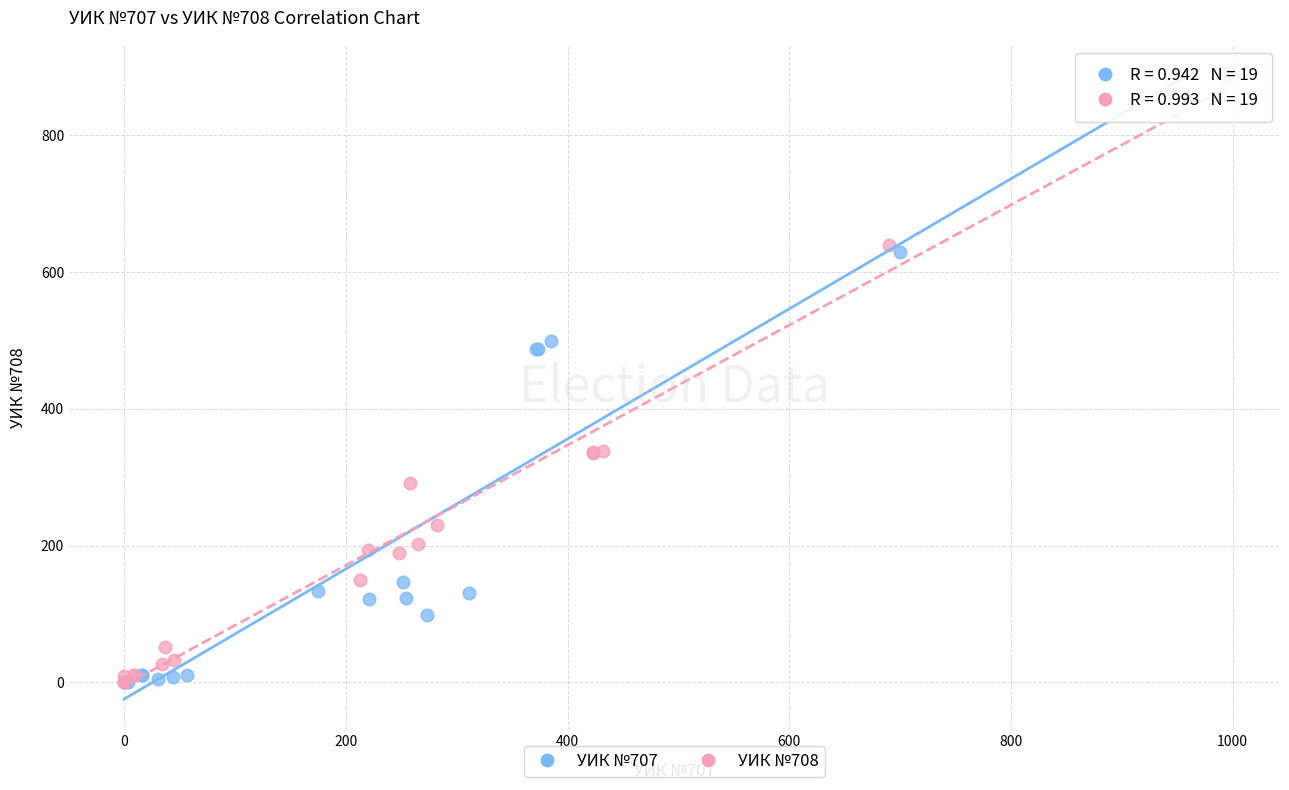

What are all the series names shown in the legend?

УИК №707, УИК №708